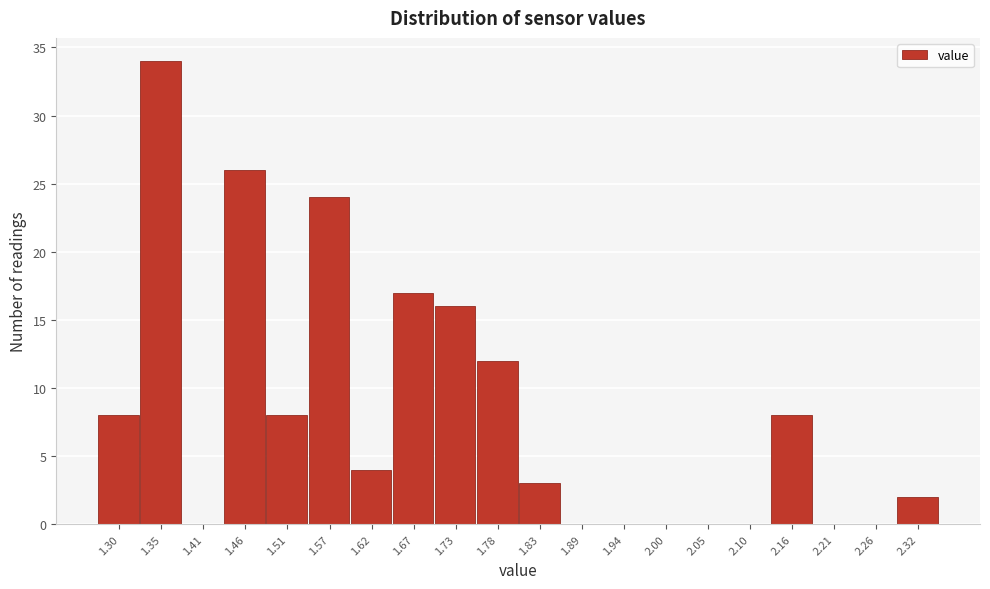

Reading right to left, list all the values displayed in this chart.

2.32=2	2.26=0	2.21=0	2.16=8	2.10=0	2.05=0	2.00=0	1.94=0	1.89=0	1.83=3	1.78=12	1.73=16	1.67=17	1.62=4	1.57=24	1.51=8	1.46=26	1.41=0	1.35=34	1.30=8